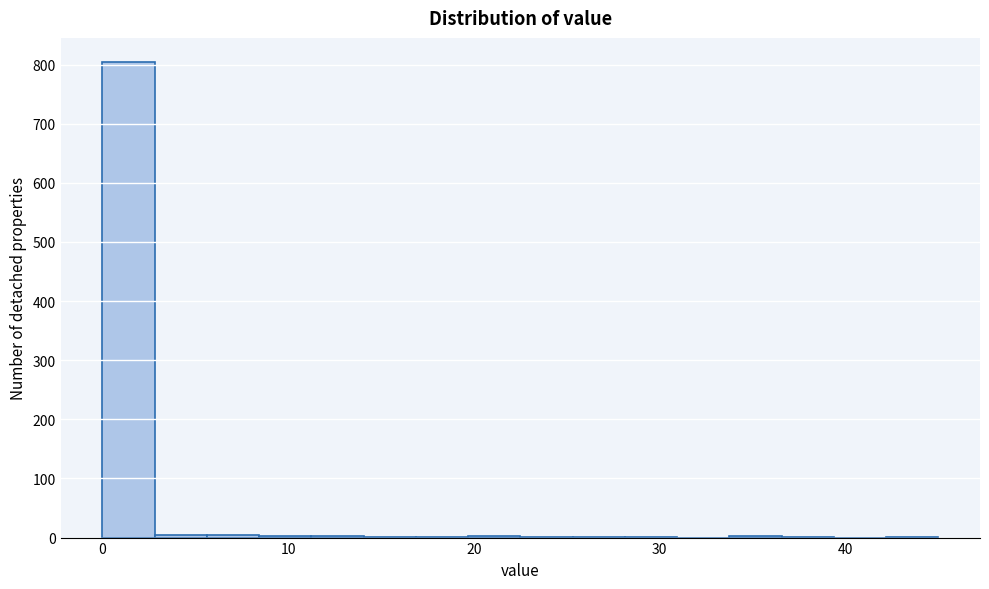

Around what value on the x-axis is the tallest bar? Give the approximate position of its centre, as read against the axis.

1